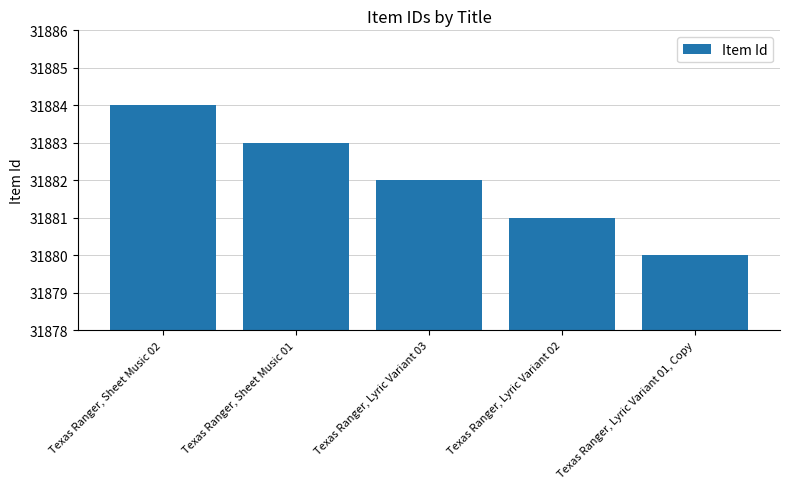

What is the difference between the maximum and second lowest values?

3